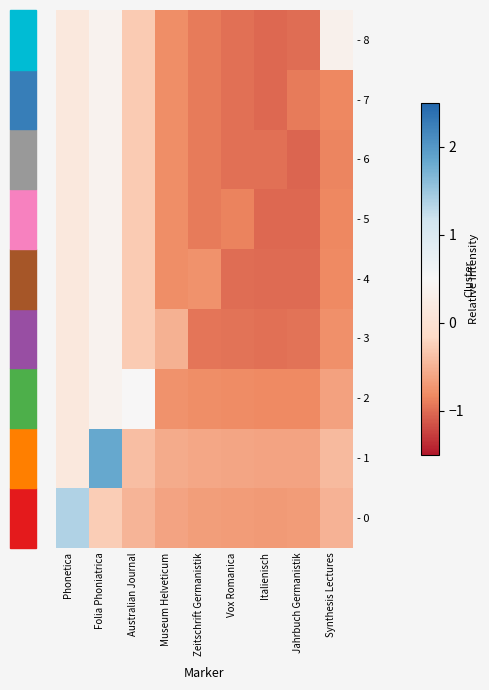

Which series has the largest range (max minus min)?

- 1